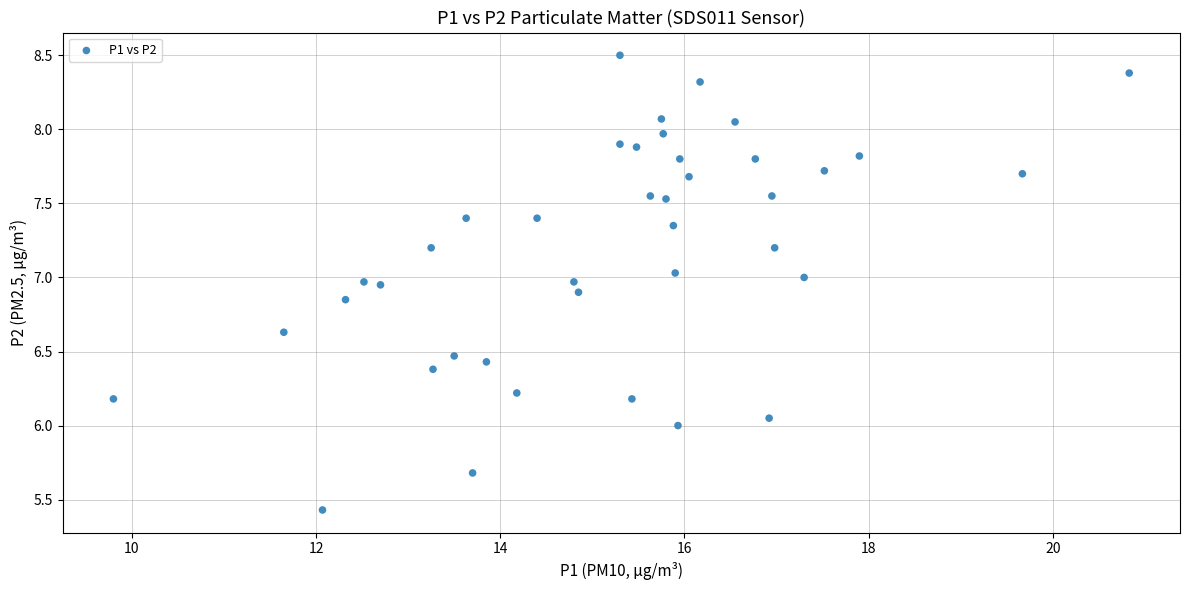

What is the range of X values (max minus min)?

11.0